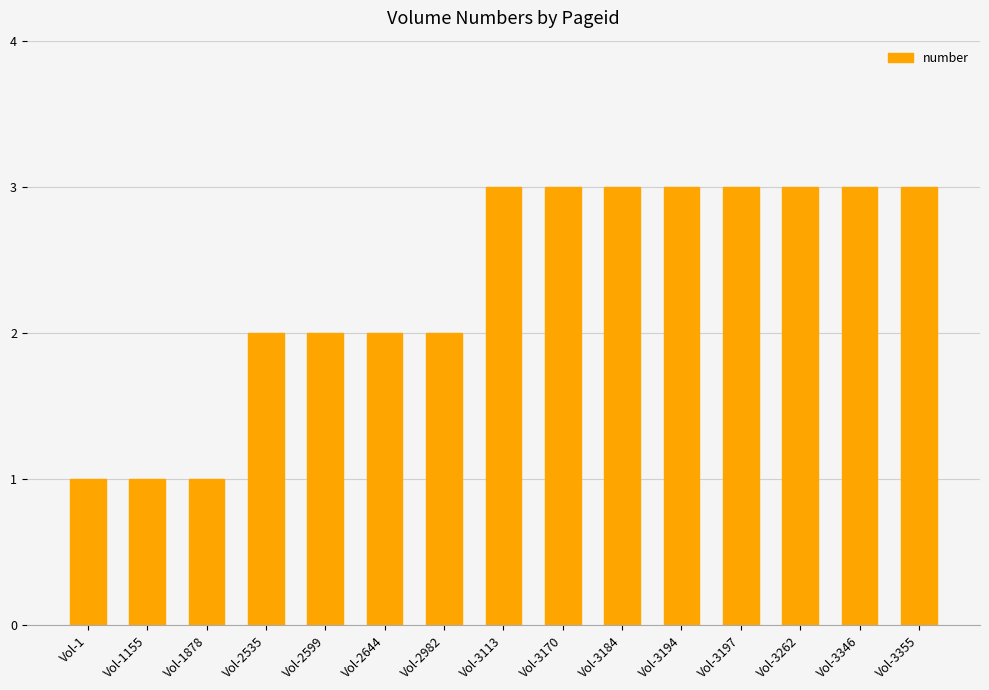

What is the sum of the values at Vol-1 and Vol-3197?

4